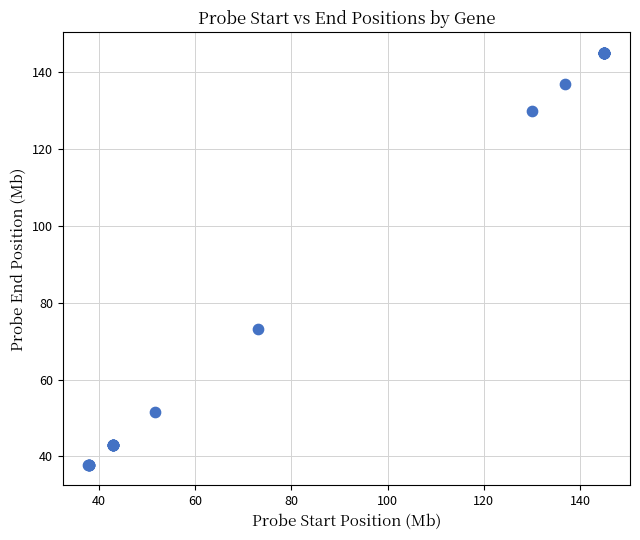

What Y value in the scatter plot is closest to 91?

73.1